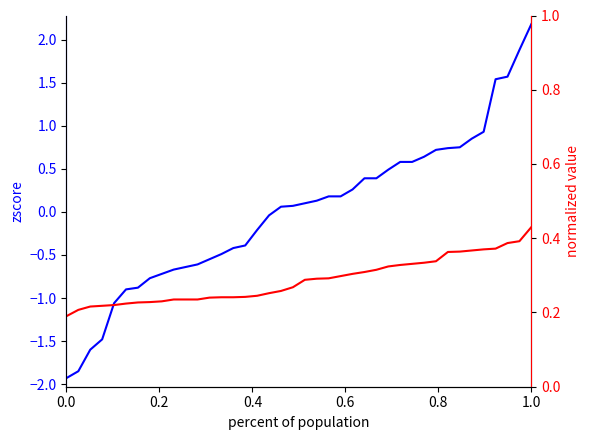

True or false: zscore has more than 0 points higher than both neighbors.

False